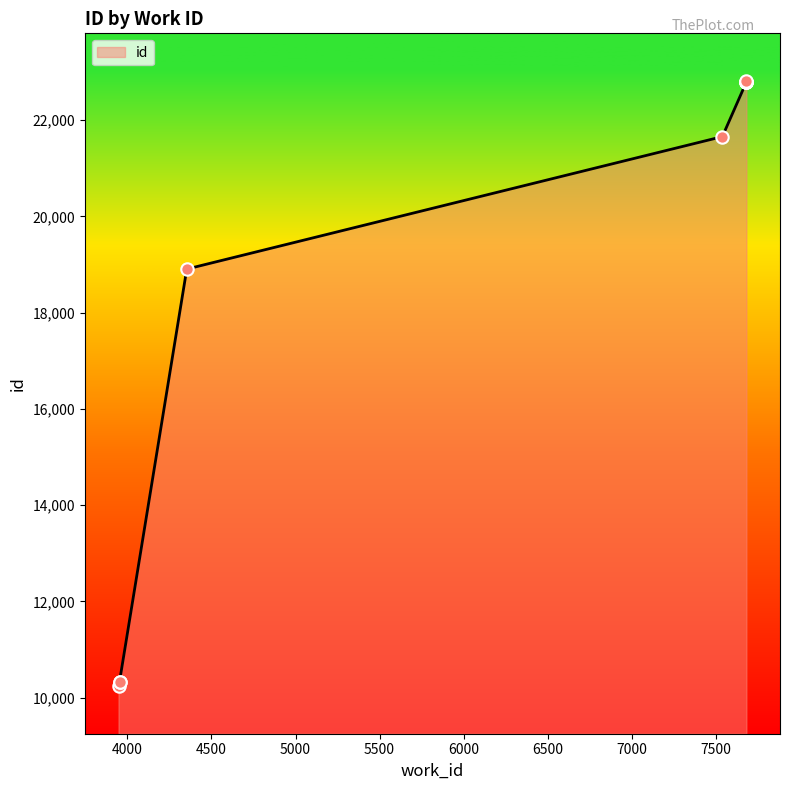

What is the ratio of the value at 3953 to the value at 3947?

1.0